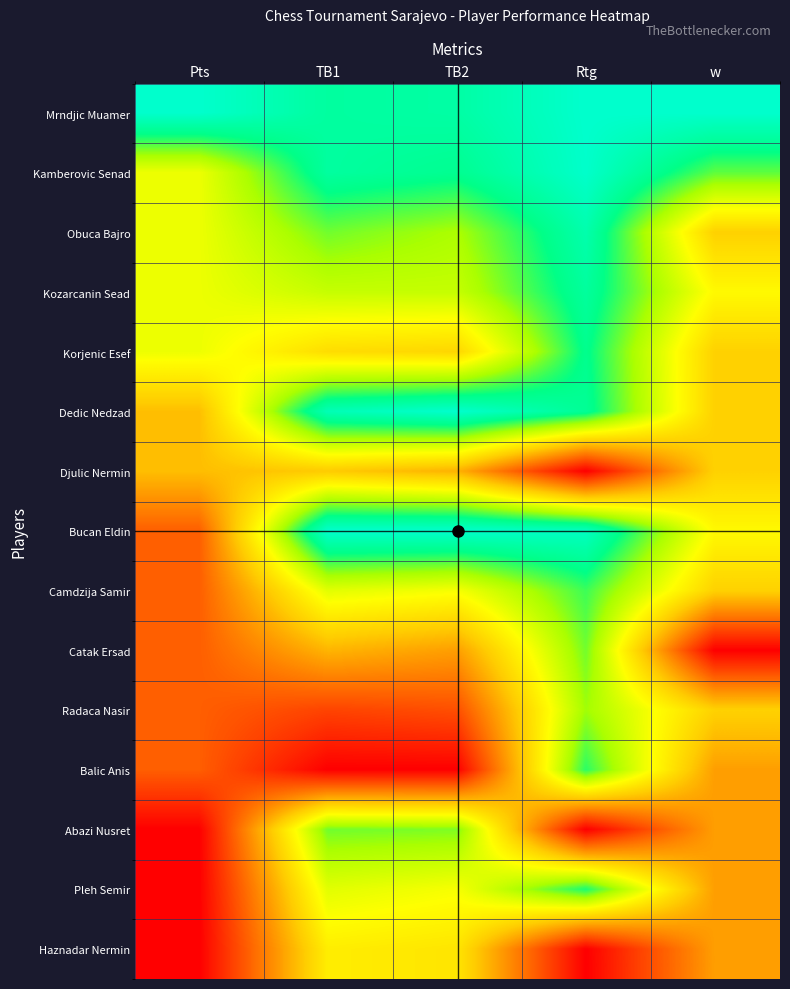

Which series has the widest spread of values?

Pleh Semir